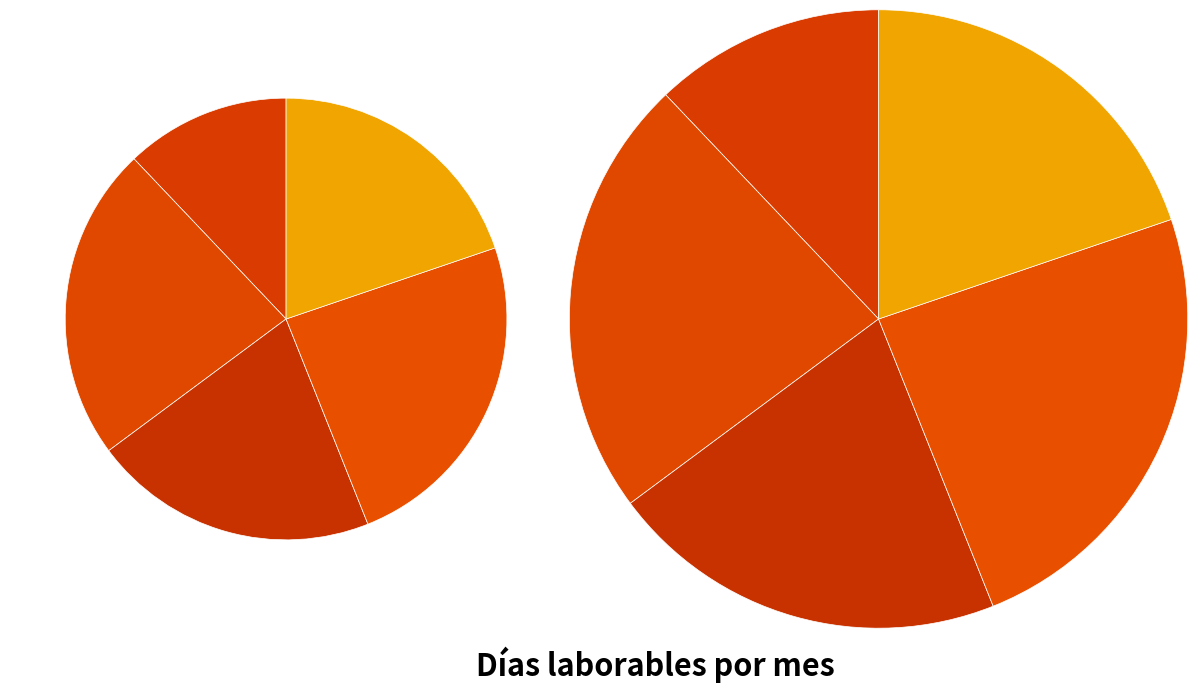

To the nearest percent, what portion does Febrero 2022 represent?

21%